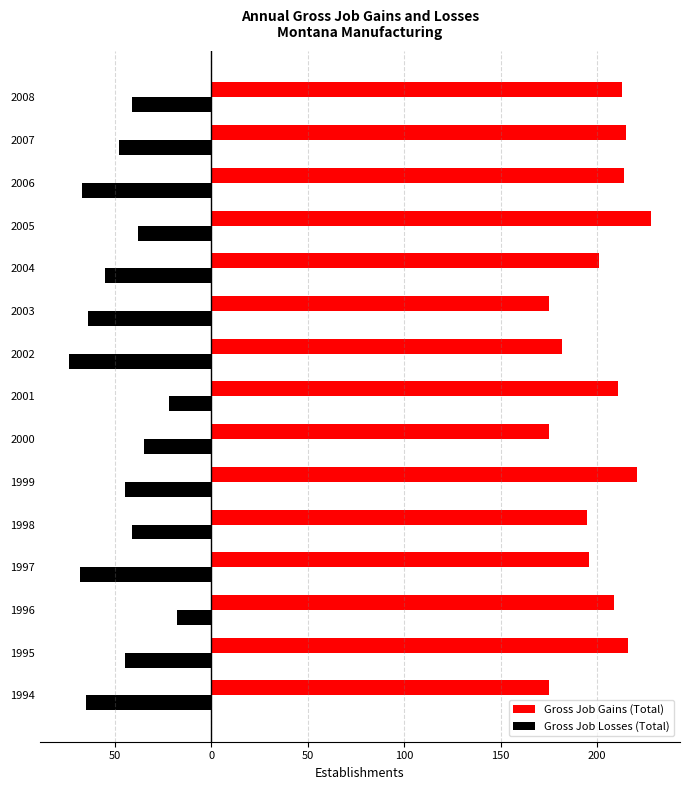

List the series in order of their overall mean, lowest first.

Gross Job Losses (Total), Gross Job Gains (Total)